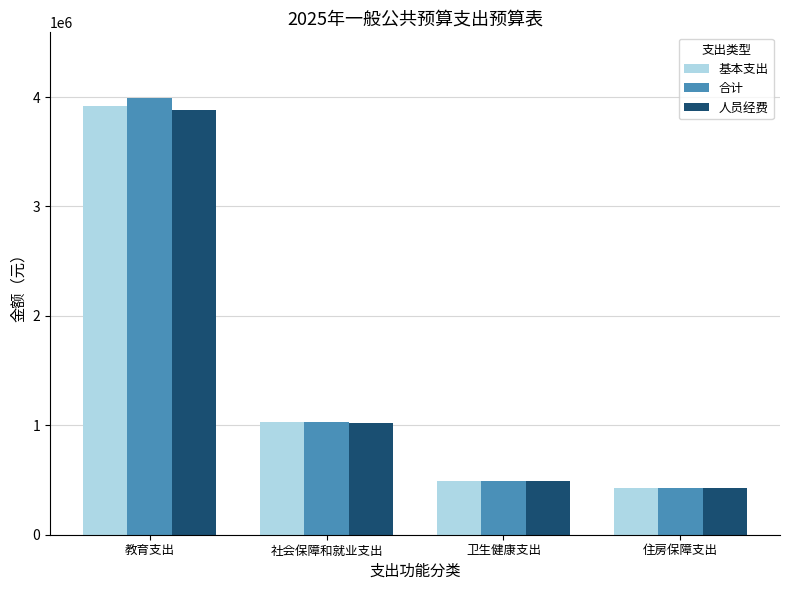

How many categories are shown in the chart?

4